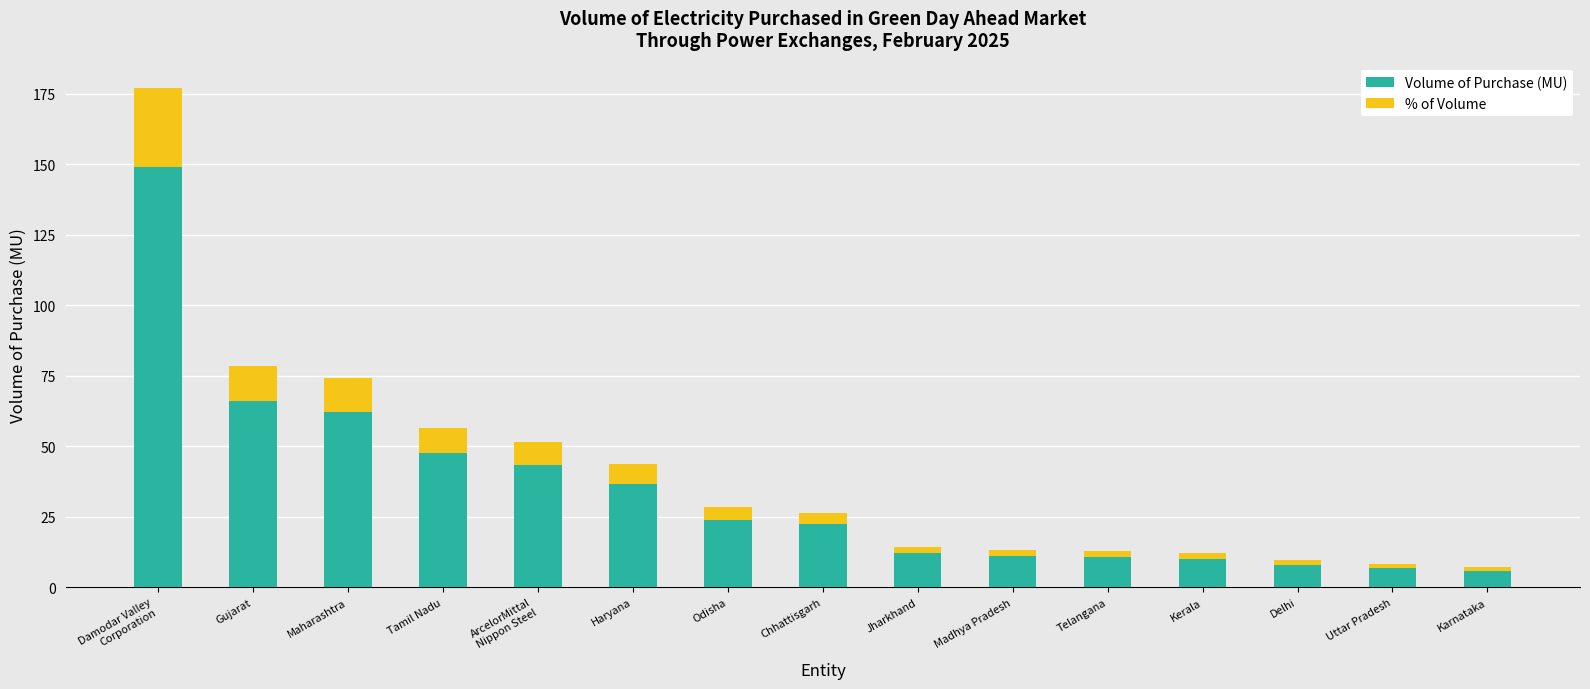

What is the approximate value of Volume of Purchase (MU) at Jharkhand?

12.1